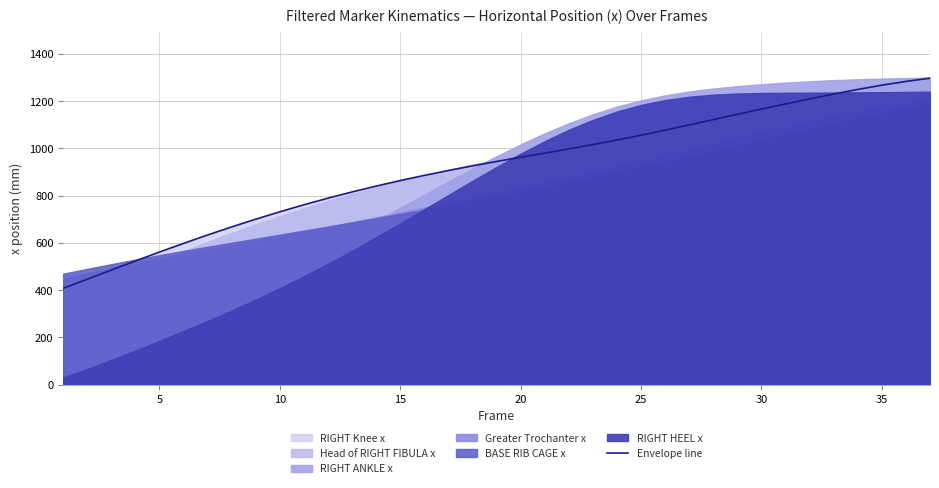

What is the lowest value of the Envelope line series?

407.5